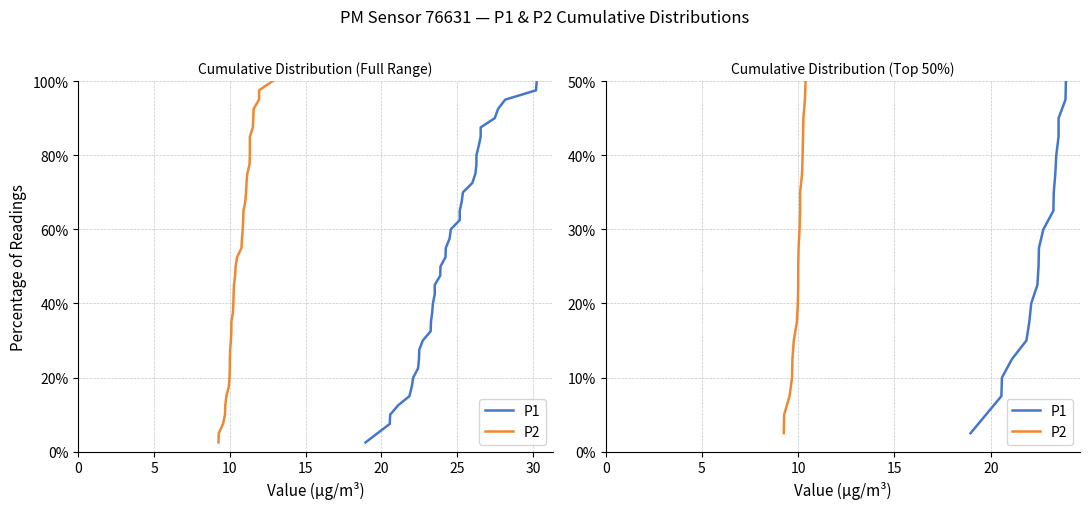

What is the lowest value of the P1 series?

2.5